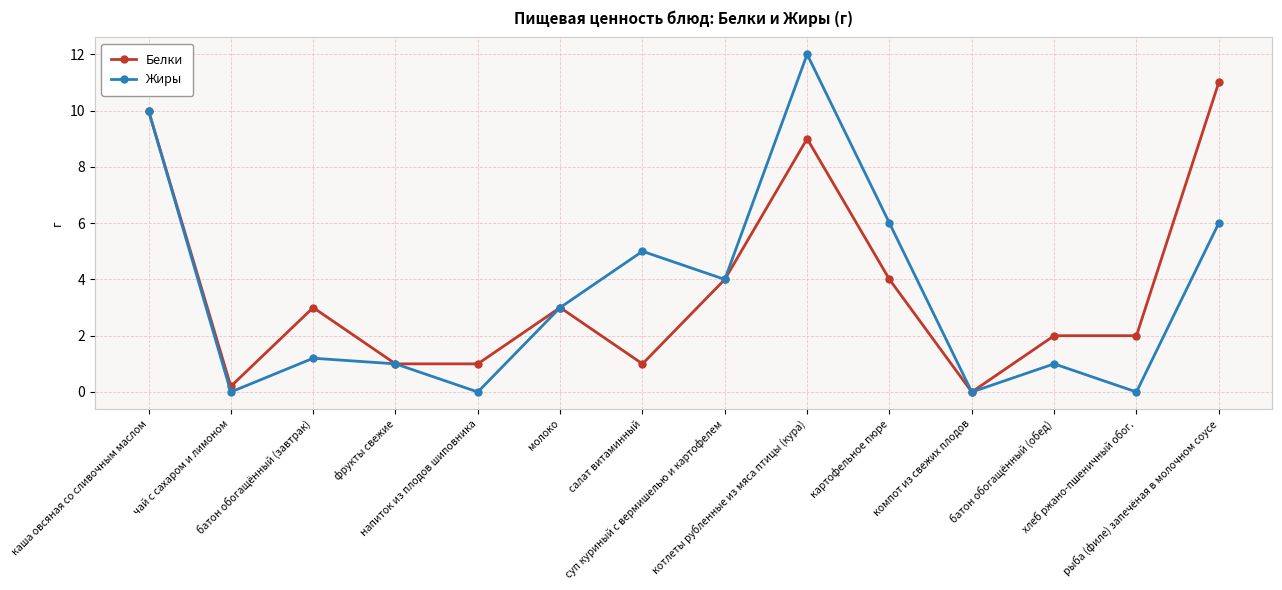

What is the approximate value of Белки at хлеб ржано-пшеничный обог.?

2.0